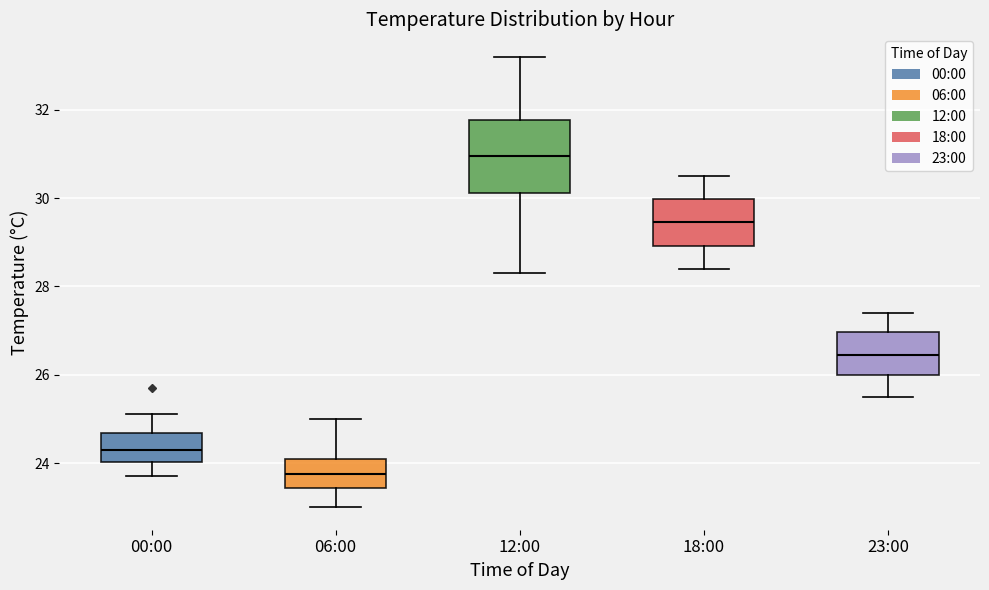

Reading left to right, read every box against the y-axis: the position of its median line, the range the box covers, and the ends of its whiskers. The values are not printed on the chart, so give them approximately, as read against the axis.

00:00: median 24.4, box 24.0 to 24.6, whiskers 23.8 to 25.2
06:00: median 23.8, box 23.4 to 24.2, whiskers 23.0 to 25.0
12:00: median 31.0, box 30.2 to 31.8, whiskers 28.4 to 33.2
18:00: median 29.4, box 29.0 to 30.0, whiskers 28.4 to 30.6
23:00: median 26.4, box 26.0 to 27.0, whiskers 25.6 to 27.4